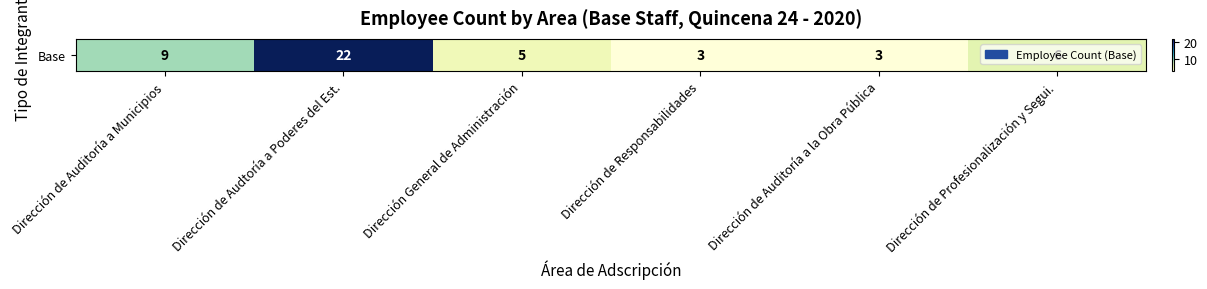

List the labels in order of value, smallest first.

Dirección de Responsabilidades, Dirección de Auditoría a la Obra Pública, Dirección General de Administración, Dirección de Profesionalización y Segui., Dirección de Auditoría a Municipios, Dirección de Audtoría a Poderes del Est.